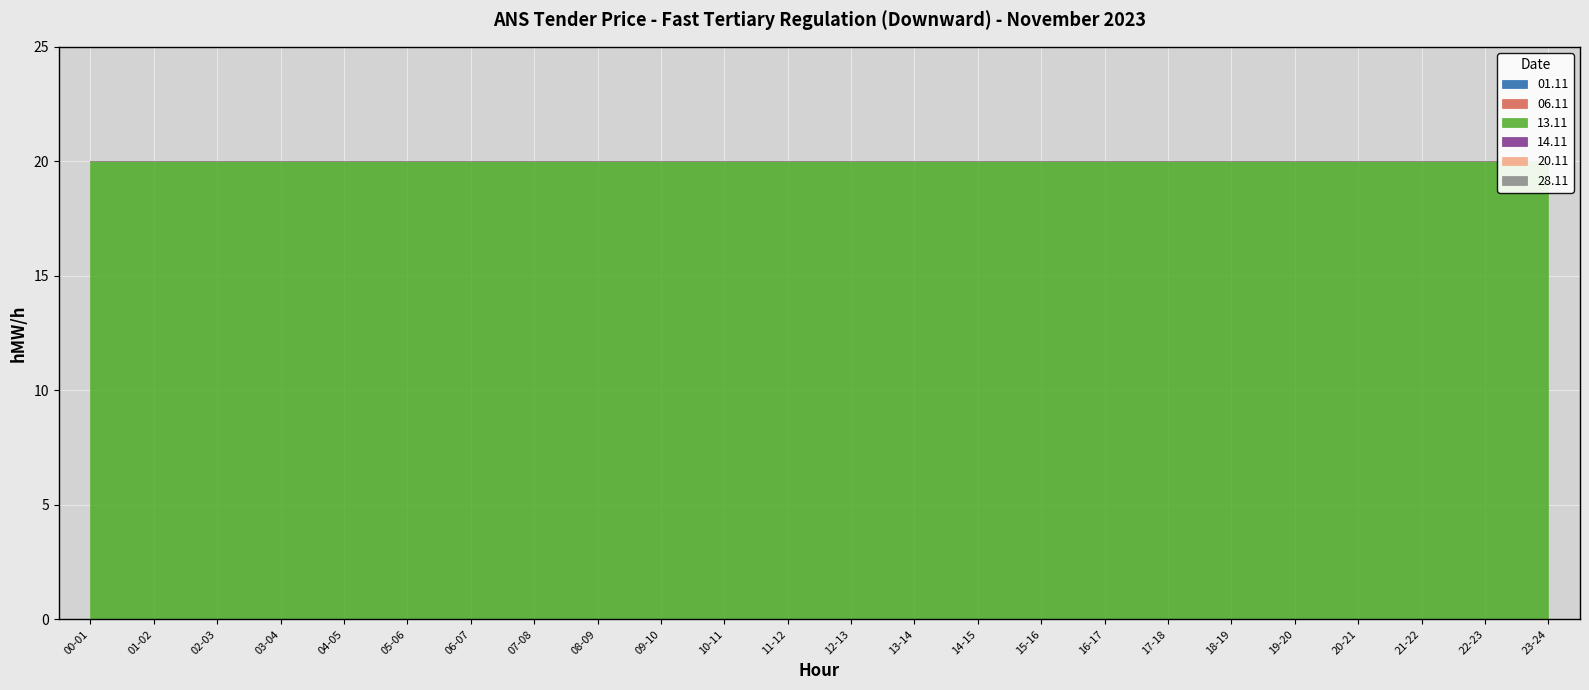

Rank the categories by 06.11 value from lowest to highest.

00-01, 01-02, 02-03, 03-04, 04-05, 05-06, 06-07, 07-08, 08-09, 09-10, 10-11, 11-12, 12-13, 13-14, 14-15, 15-16, 16-17, 17-18, 18-19, 19-20, 20-21, 21-22, 22-23, 23-24